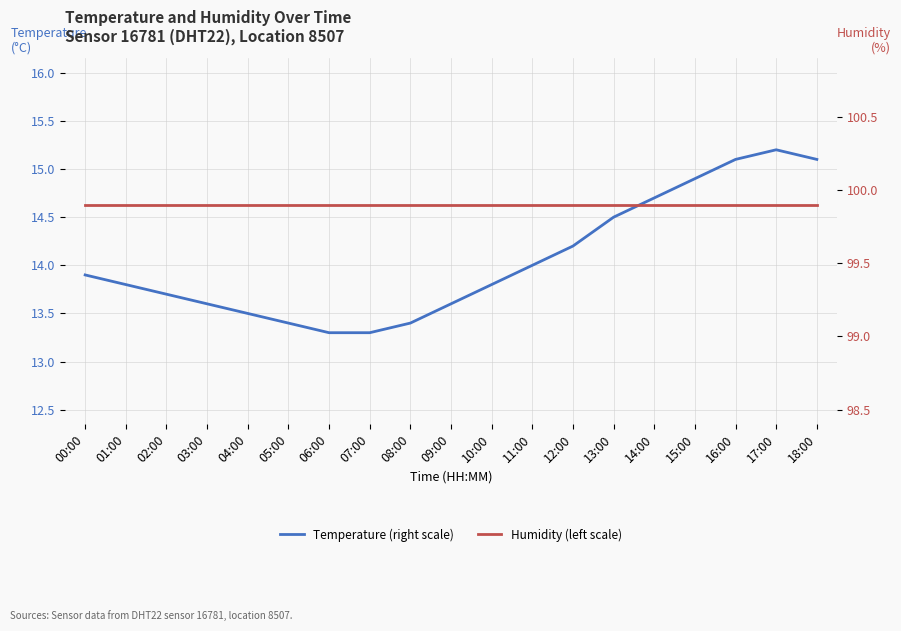

True or false: Temperature (right scale) and Humidity (left scale) cross at least once.

False